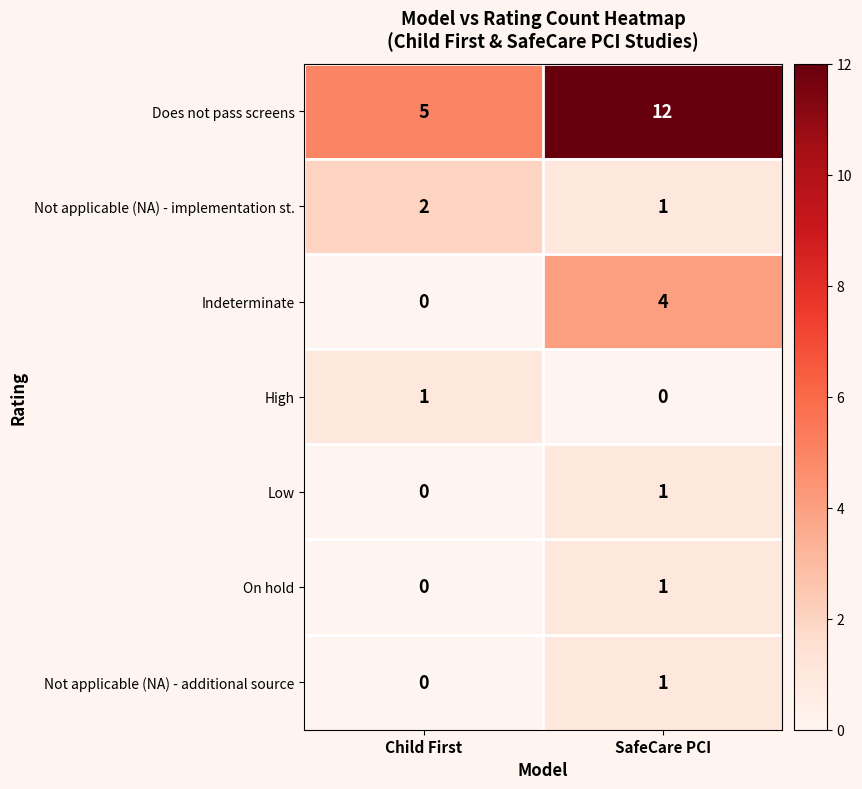

How many data points does each series have?

2